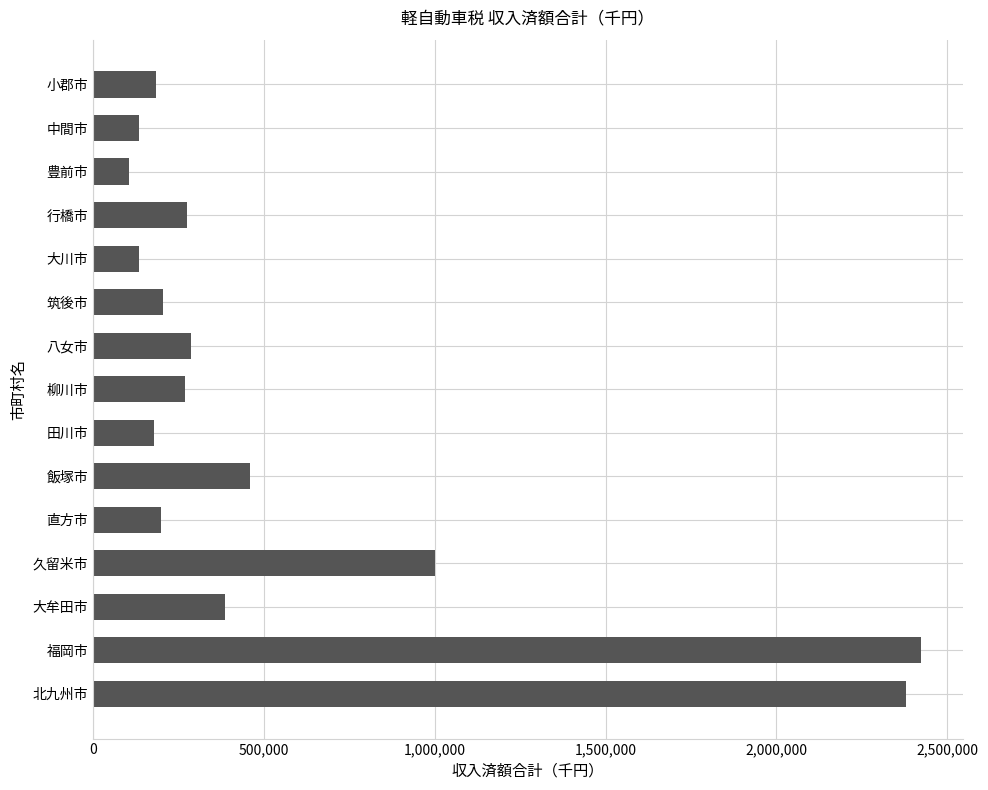

Read the value at 飯塚市, to the nearest 10.

458720